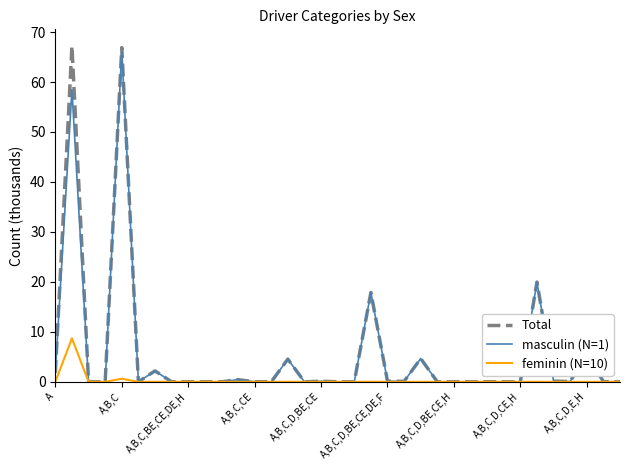

What is the maximum value for masculin (N=1)?

66.3